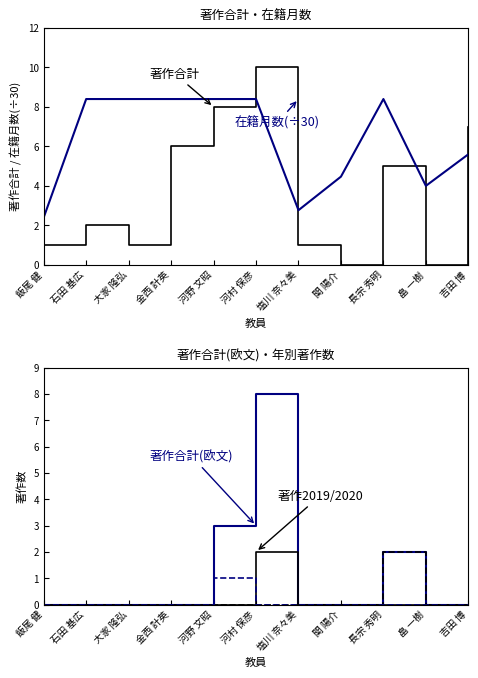

In 著作合計, how many points are higher than both neighbors (excluding endpoints)?

3